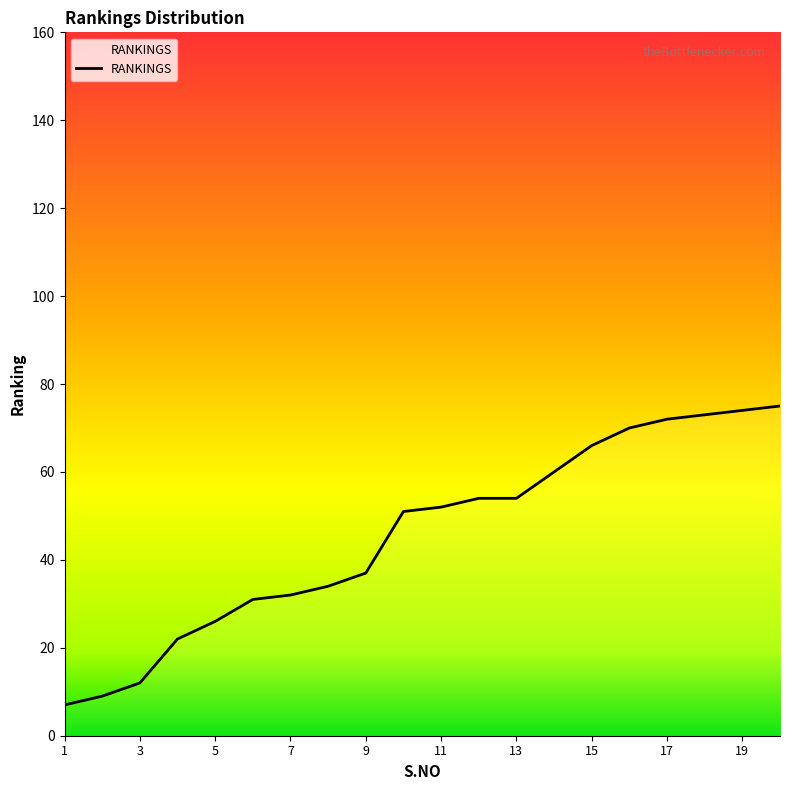

Count the number of data series in this chart.

1